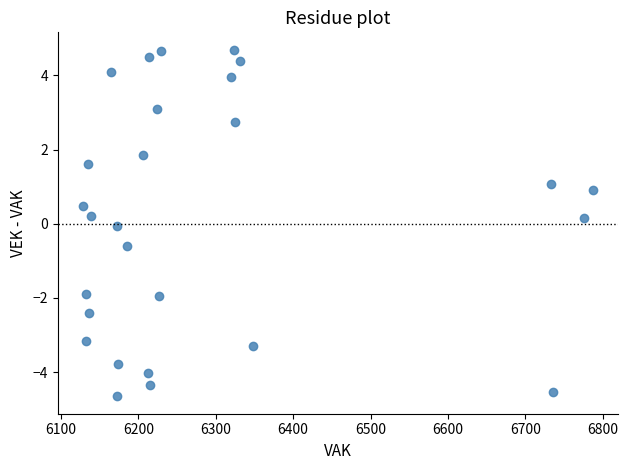

What is the range of X values (max minus min)?

658.2